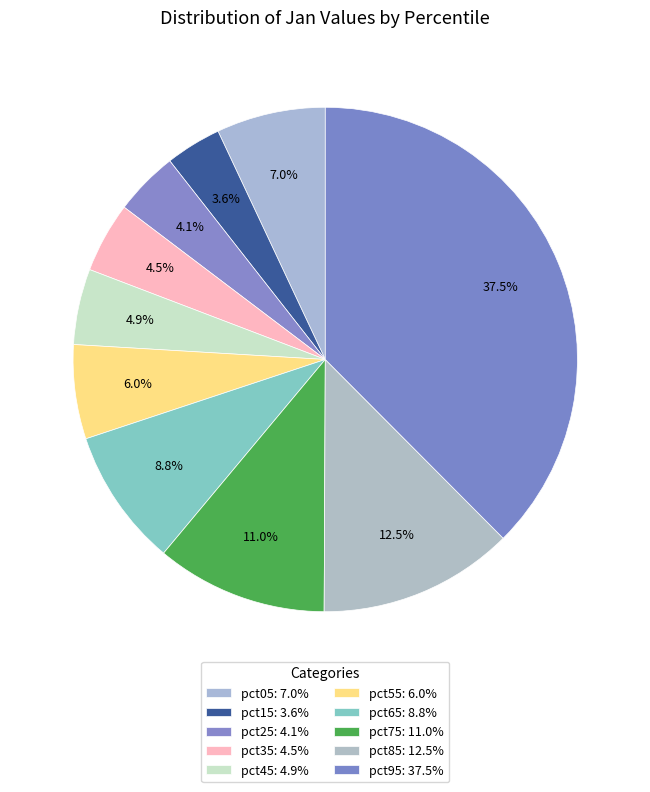

Rank the categories by value from highest to lowest.

pct95, pct85, pct75, pct65, pct05, pct55, pct45, pct35, pct25, pct15